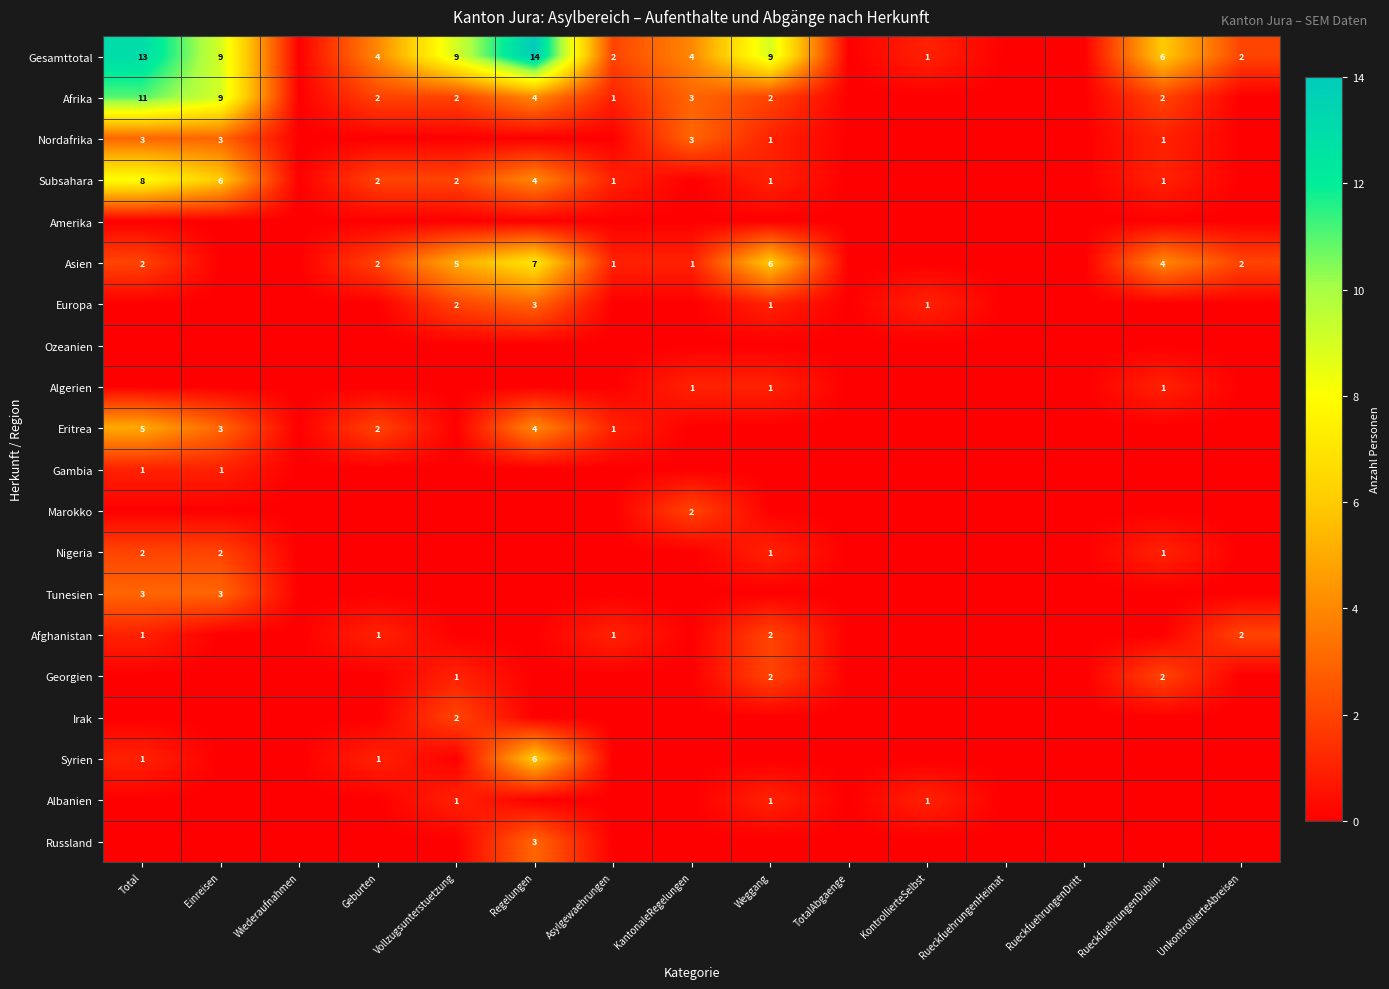

True or false: Algerien has a value of 1 at KantonaleRegelungen.

True